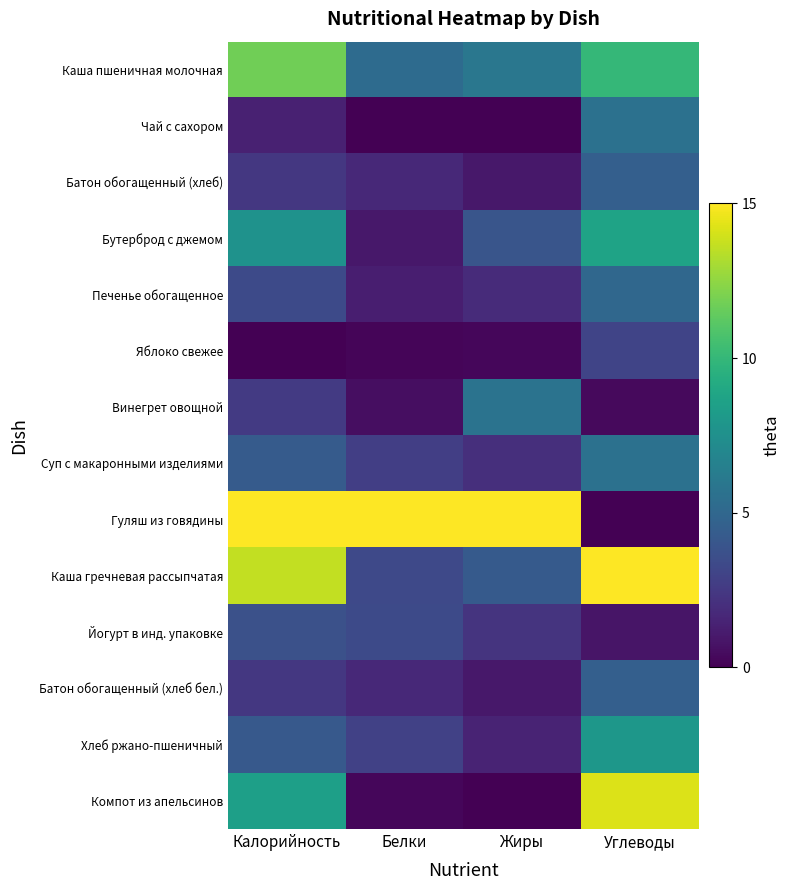

What is the total value across all series at Белки?

39.4